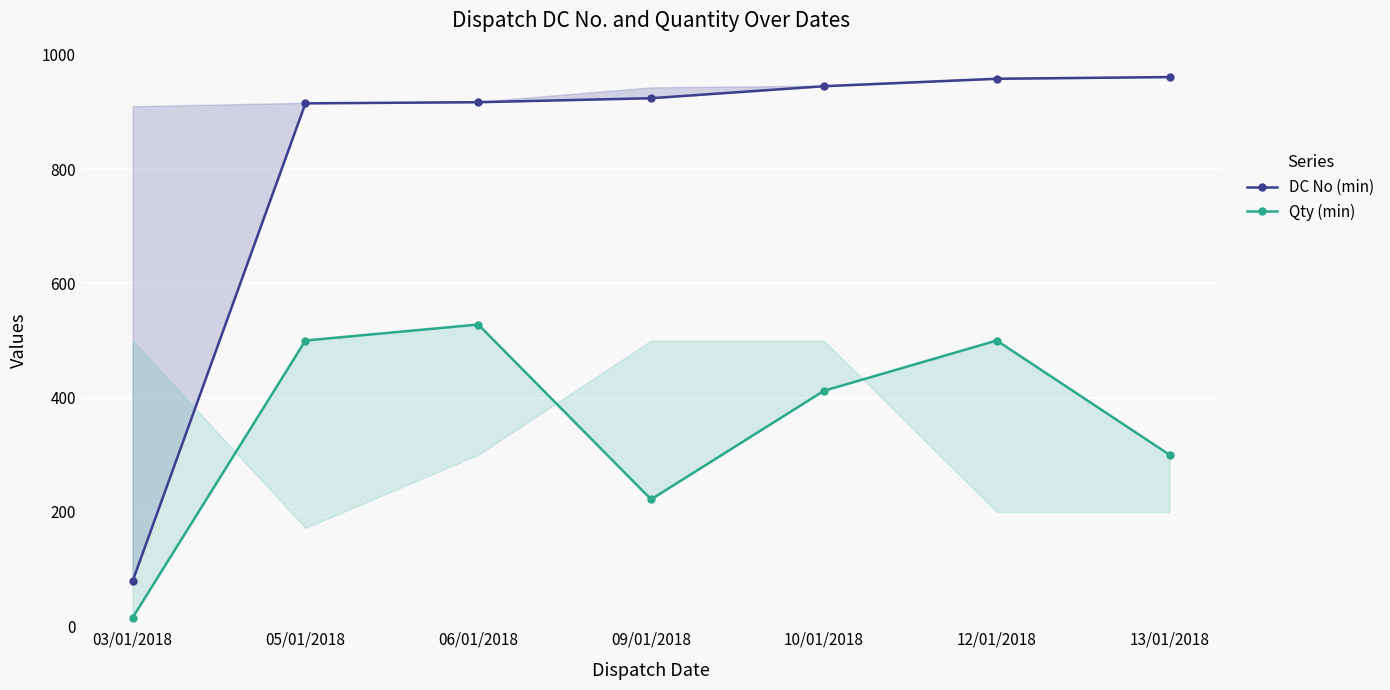

What position from the left is 13/01/2018?

7